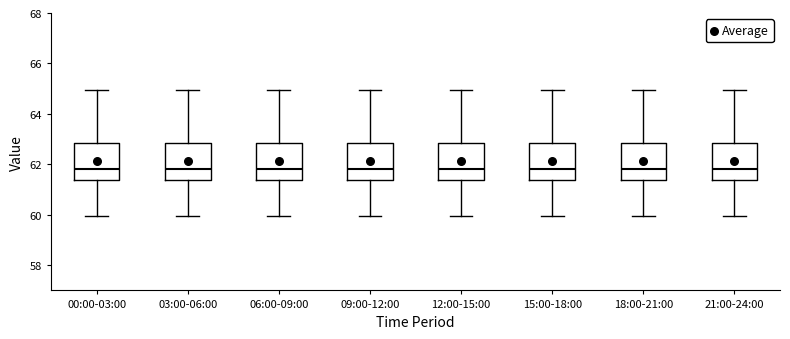

Where does the upper whisker of the box for 12:00-15:00 end on the y-axis? The values are not printed on the chart, so give them approximately, as read against the axis.

65.0